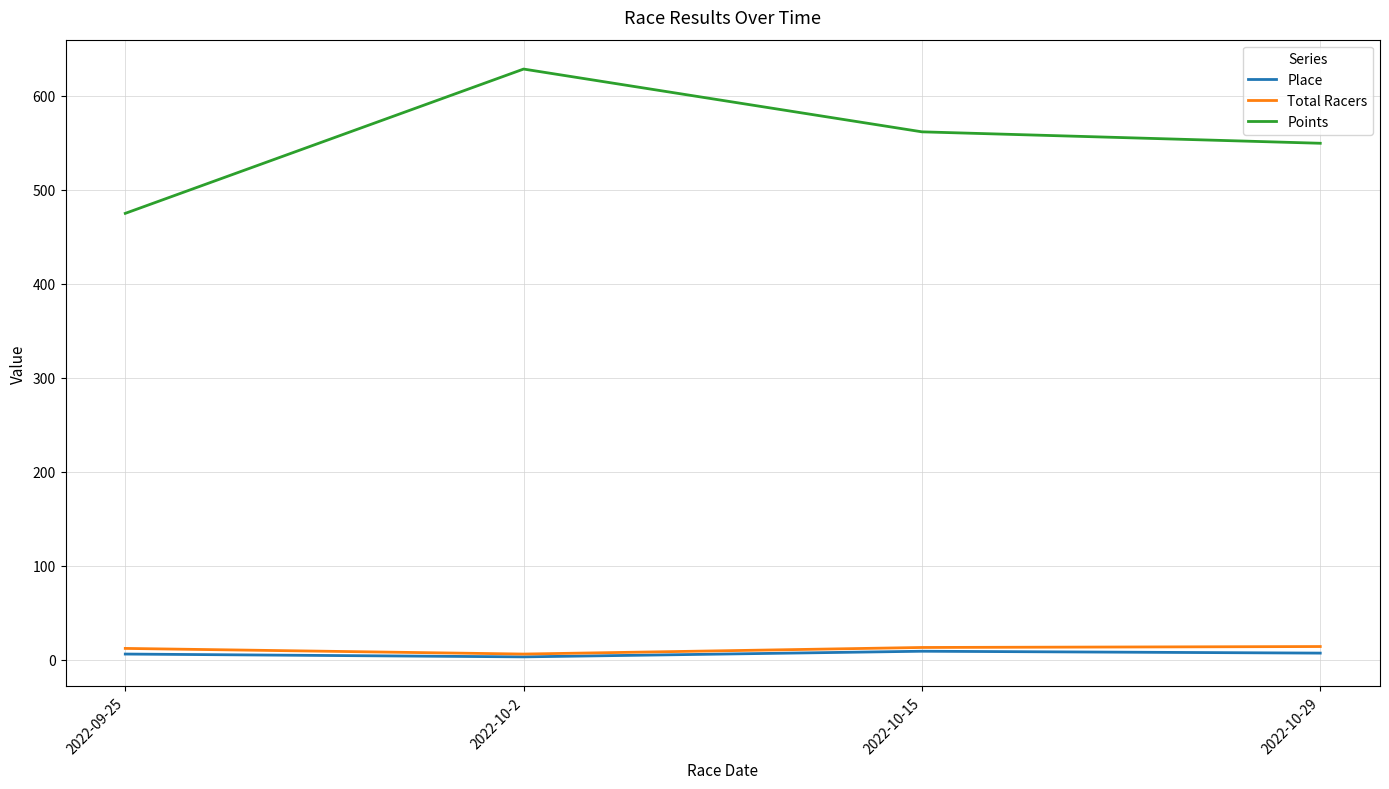

At 2022-09-25, list the series in order from largest to smallest.

Points, Total Racers, Place